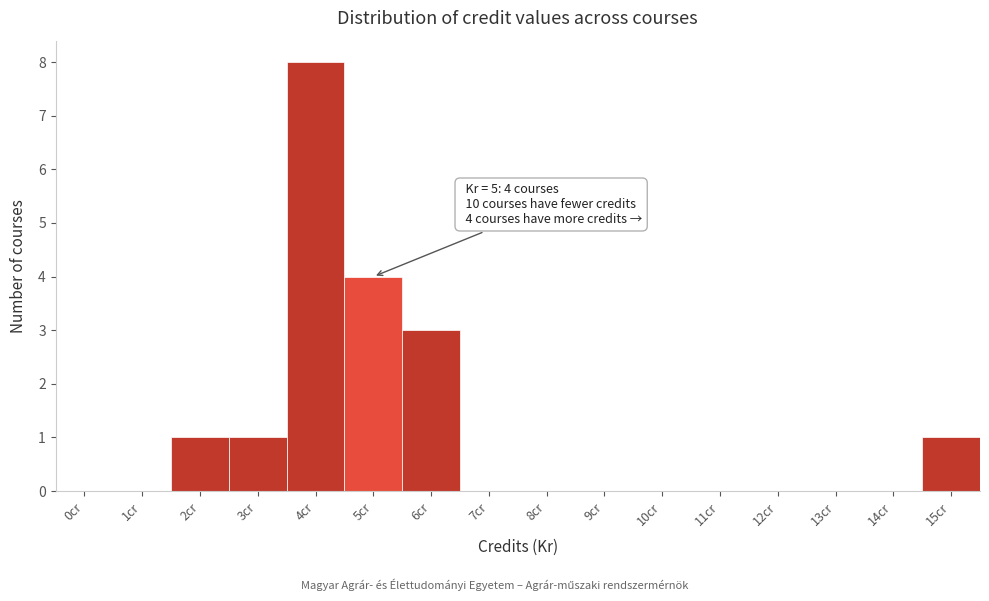

Reading left to right, transcribe all the data shown in this chart.

0cr=0	1cr=0	2cr=1	3cr=1	4cr=8	5cr=4	6cr=3	7cr=0	8cr=0	9cr=0	10cr=0	11cr=0	12cr=0	13cr=0	14cr=0	15cr=1